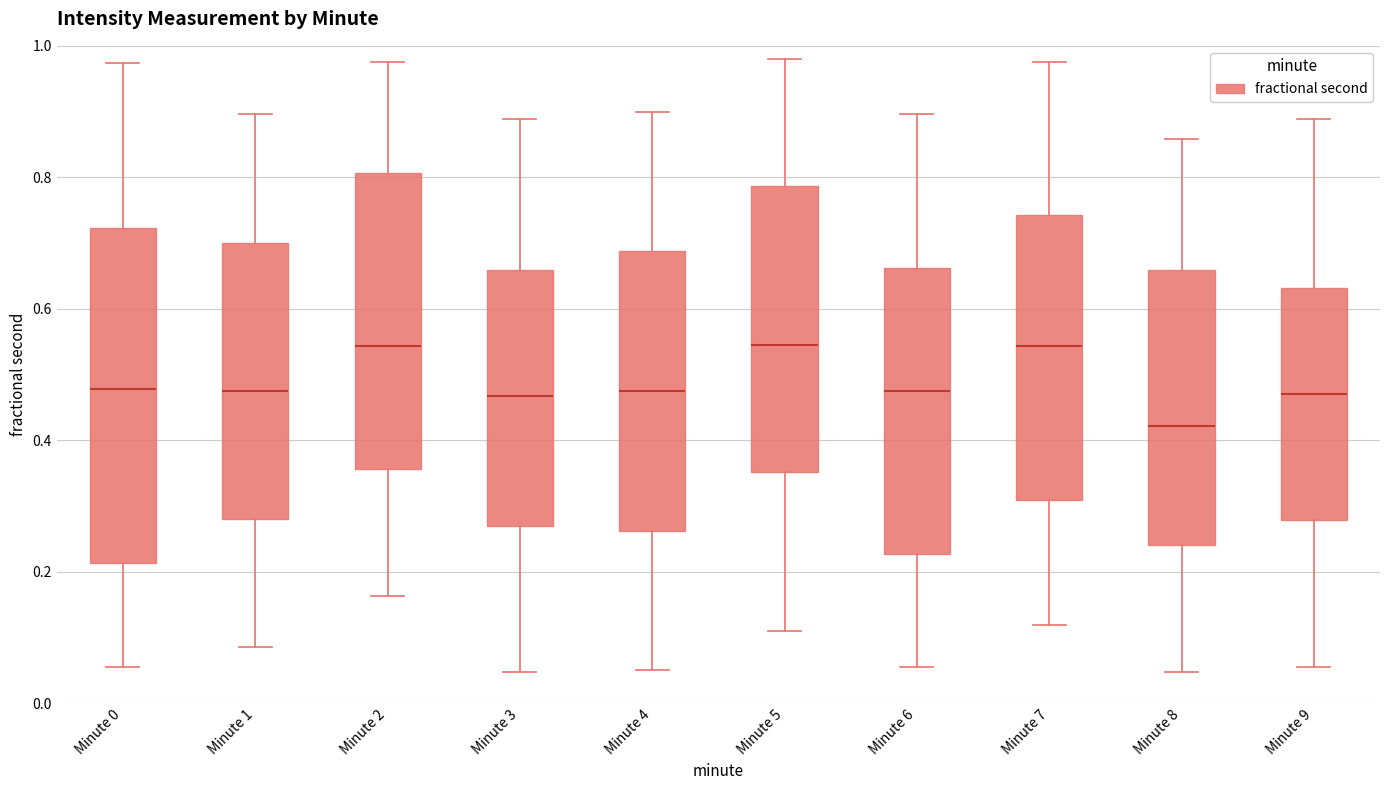

Reading left to right, read every box against the y-axis: the position of its median line, the range the box covers, and the ends of its whiskers. The values are not printed on the chart, so give them approximately, as read against the axis.

Minute 0: median 0.48, box 0.22 to 0.72, whiskers 0.06 to 0.98
Minute 1: median 0.48, box 0.28 to 0.70, whiskers 0.08 to 0.90
Minute 2: median 0.54, box 0.36 to 0.80, whiskers 0.16 to 0.98
Minute 3: median 0.46, box 0.26 to 0.66, whiskers 0.04 to 0.88
Minute 4: median 0.48, box 0.26 to 0.68, whiskers 0.06 to 0.90
Minute 5: median 0.54, box 0.36 to 0.78, whiskers 0.12 to 0.98
Minute 6: median 0.48, box 0.22 to 0.66, whiskers 0.06 to 0.90
Minute 7: median 0.54, box 0.30 to 0.74, whiskers 0.12 to 0.98
Minute 8: median 0.42, box 0.24 to 0.66, whiskers 0.04 to 0.86
Minute 9: median 0.48, box 0.28 to 0.64, whiskers 0.06 to 0.88